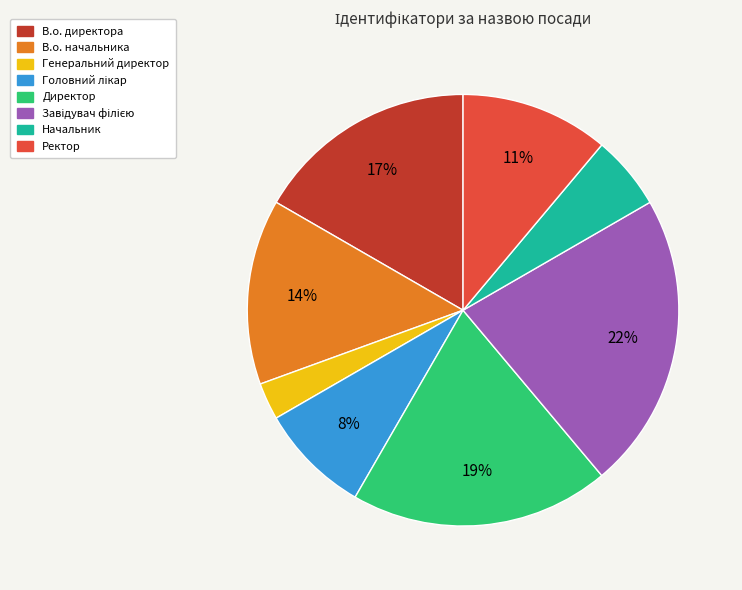

True or false: В.о. директора accounts for 17% of the total.

True